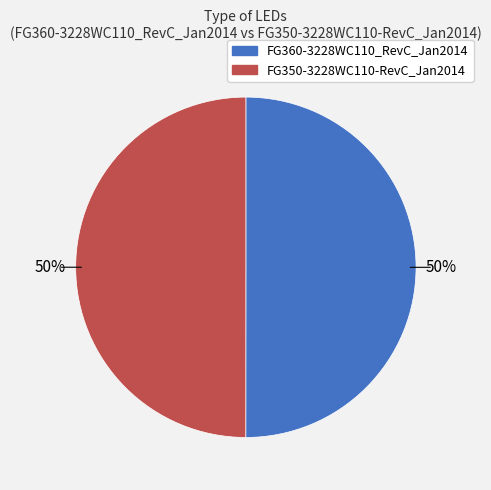

Approximately how many times larger is the value at FG360-3228WC110_RevC_Jan2014 compared to FG350-3228WC110-RevC_Jan2014?

1.0